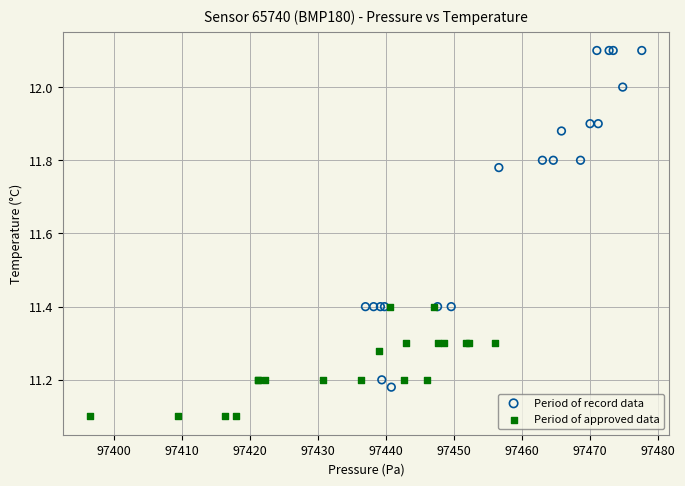

Which series has the widest spread of Y values?

Period of record data